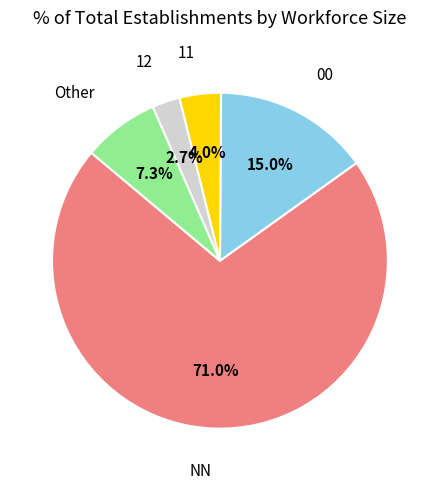

Do Other and NN together represent more than half of the pie?

Yes